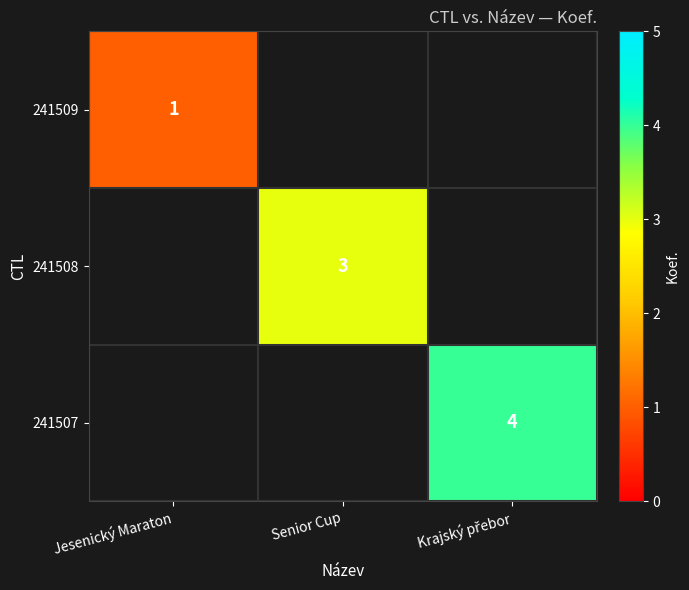

Rank the series by their average value, from lowest to highest.

241509, 241508, 241507